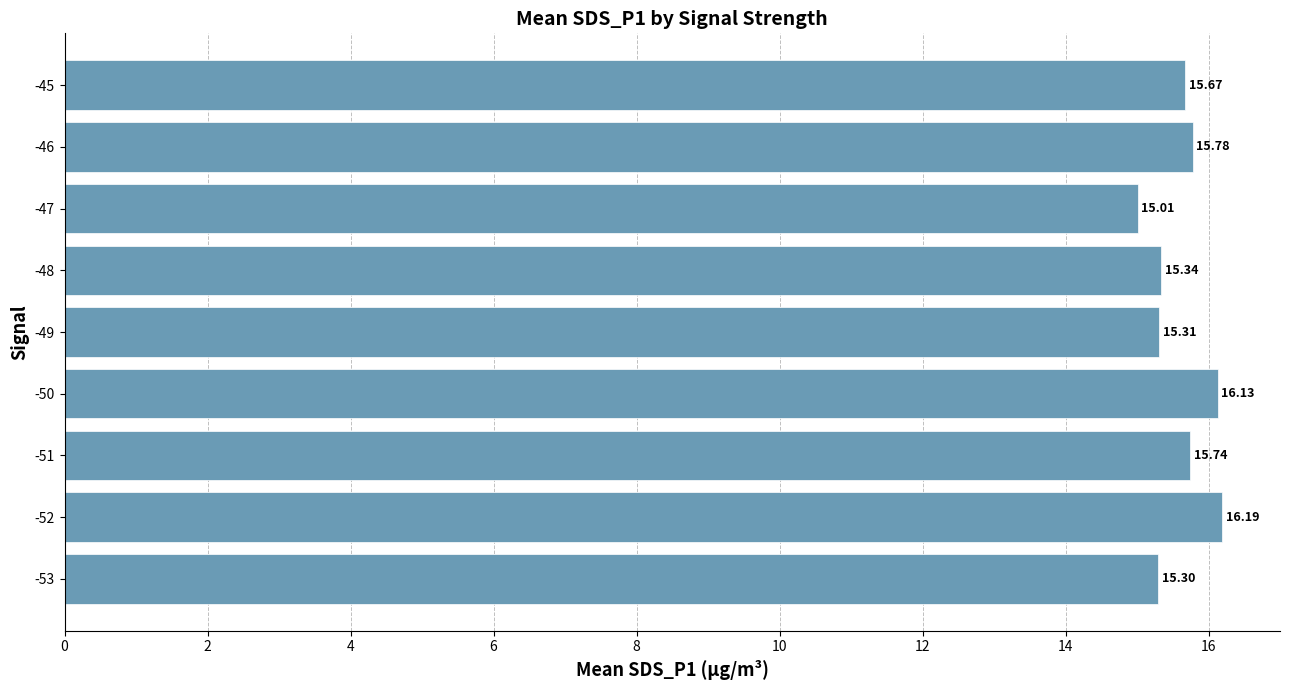

At which category does the chart reach its peak across all series?

-52